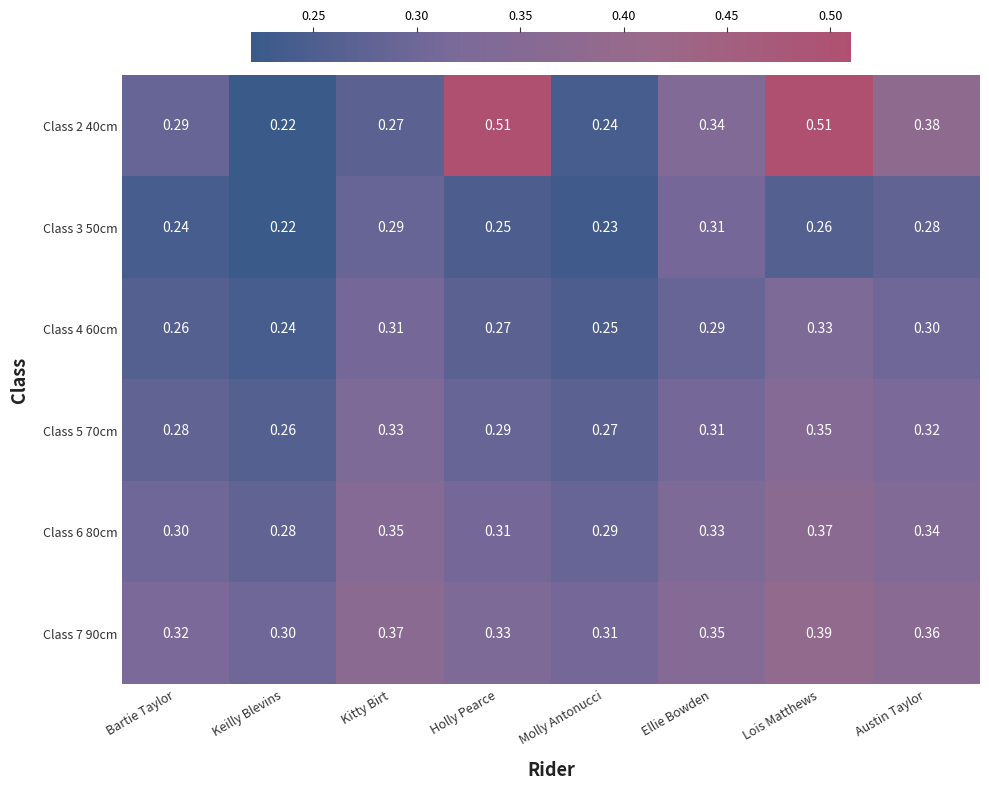

At which label does Class 3 50cm reach its peak?

Ellie Bowden